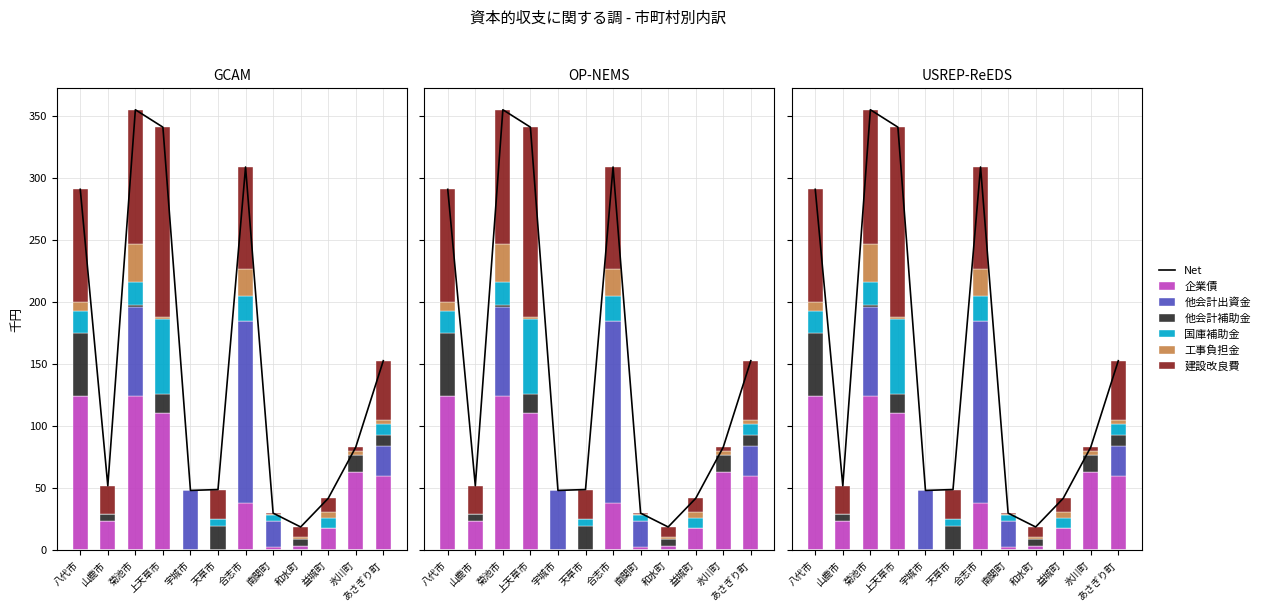

How many groups of bars are there?

12